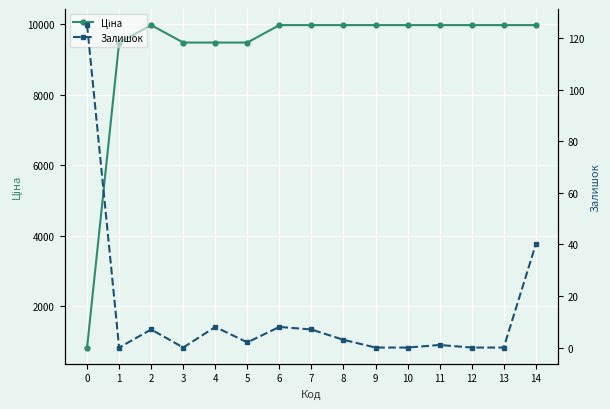

What is the average value of the Ціна series?

9232.6